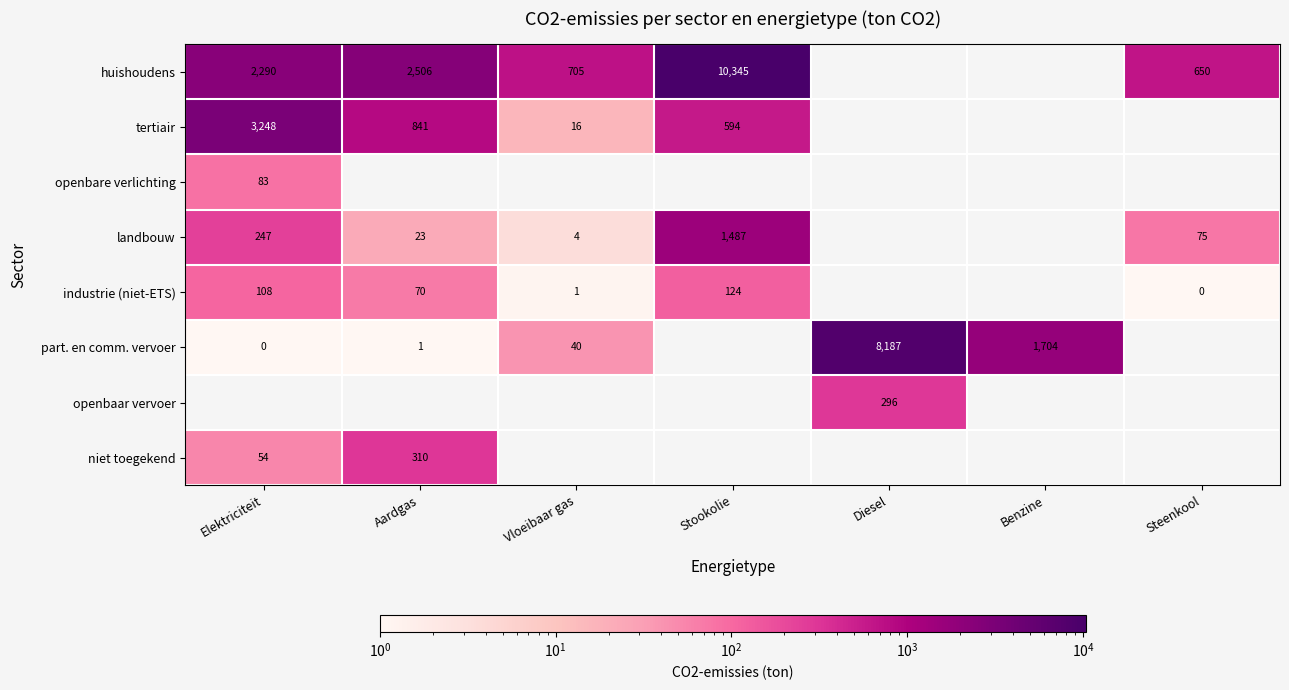

What is the maximum value shown in the chart?

10345.0